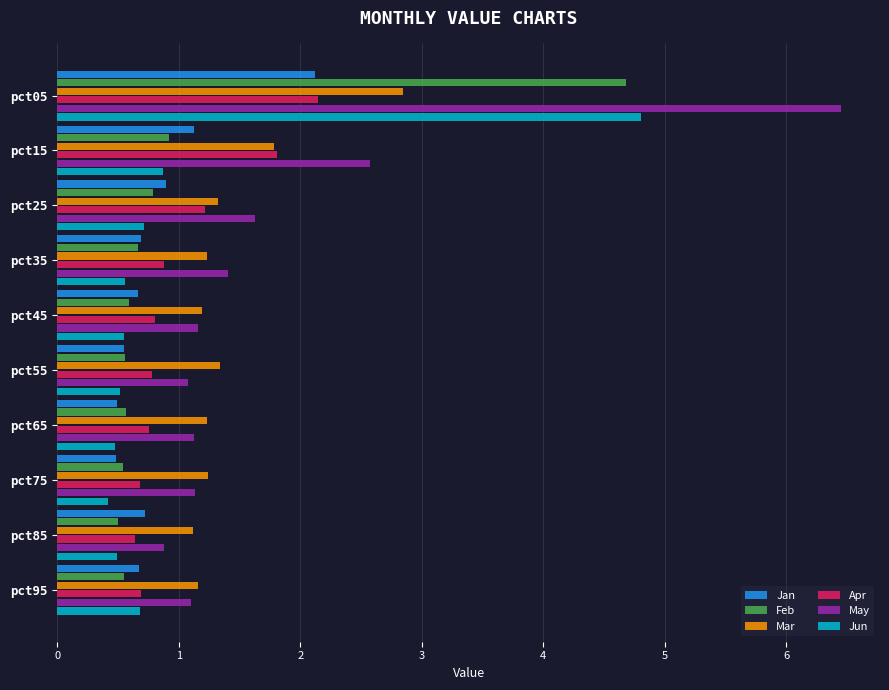

What are all the series names shown in the legend?

Jan, Feb, Mar, Apr, May, Jun